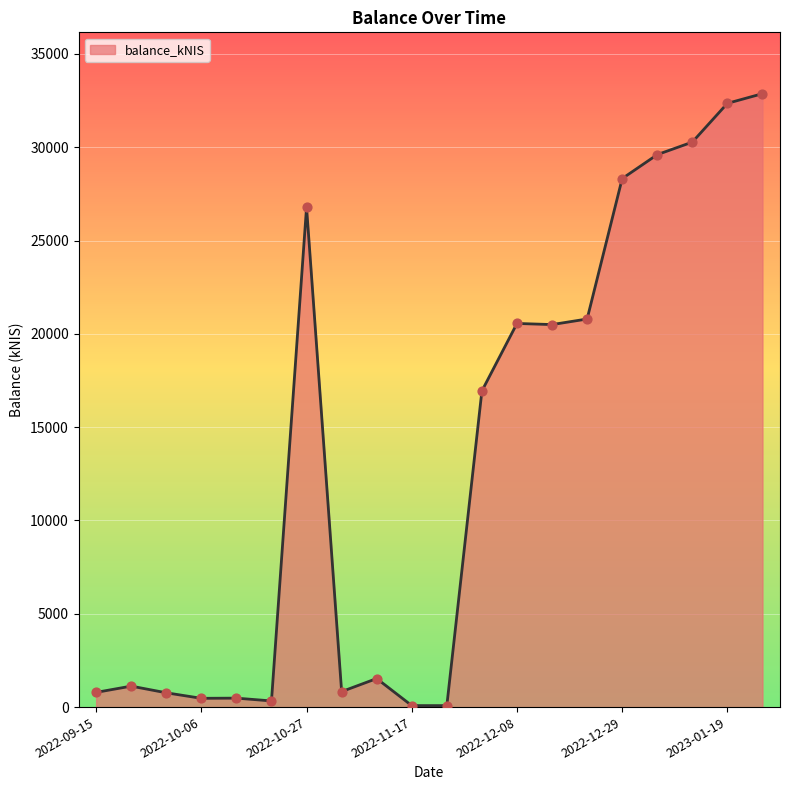

What is the maximum value shown in the chart?

32868.6